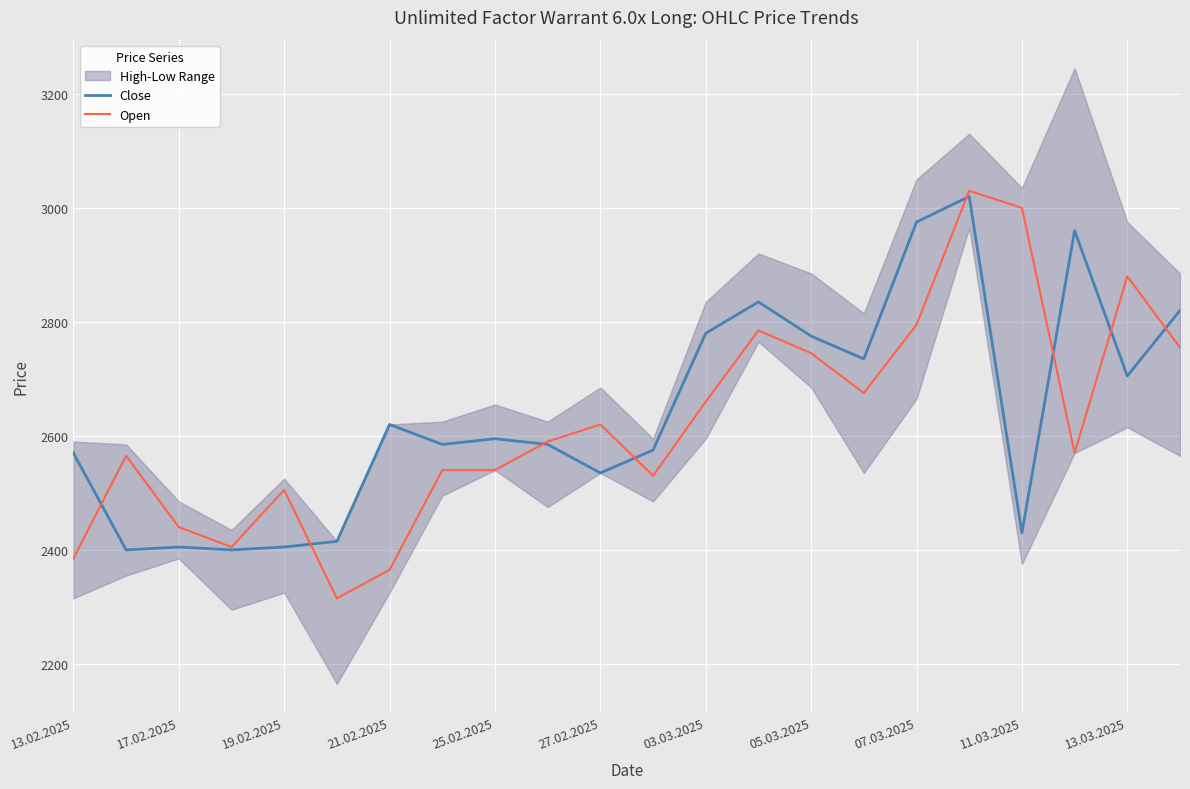

Which category has the highest value across all series?

17